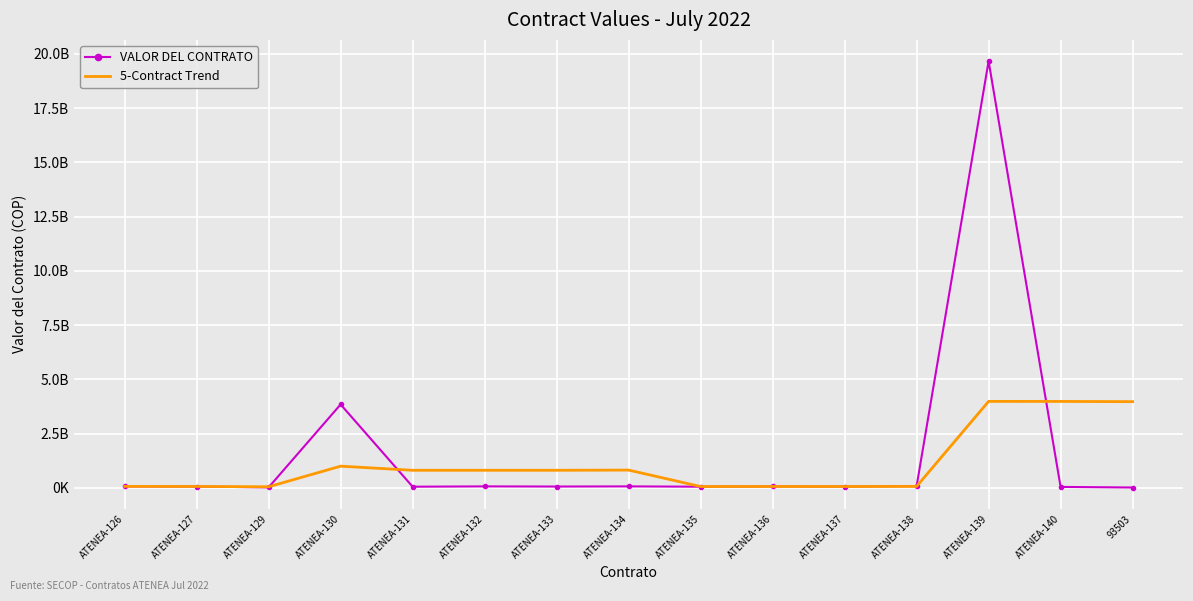

What are all the series names shown in the legend?

VALOR DEL CONTRATO, 5-Contract Trend